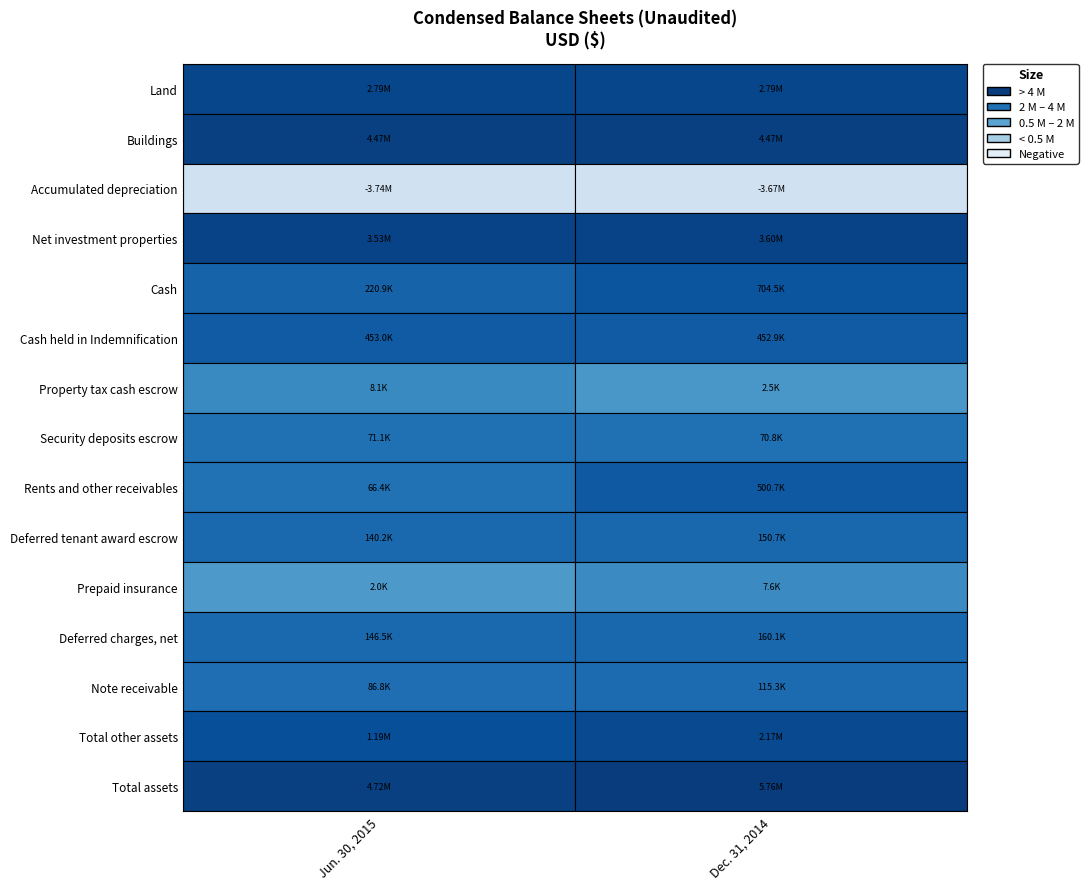

What is the average value of the Land series?

2794122